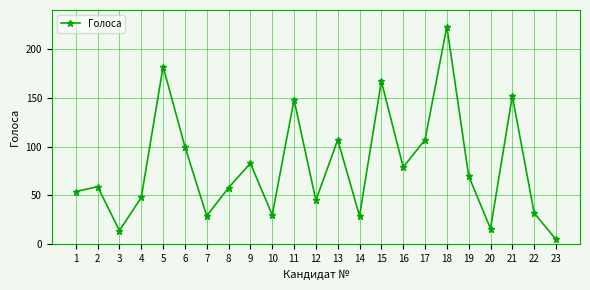

How many lines are shown in the chart?

1